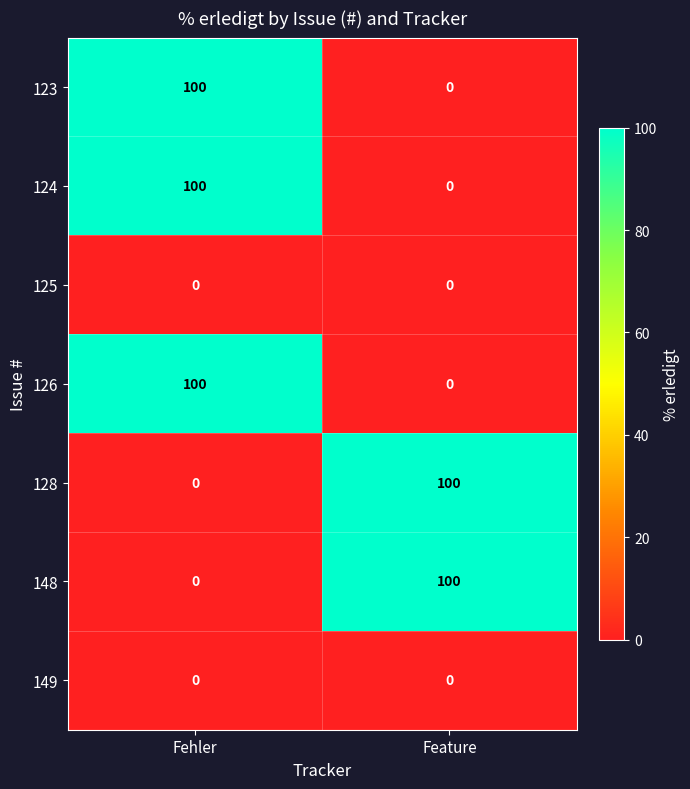

Read the 148 value at Feature, to the nearest 50.

100